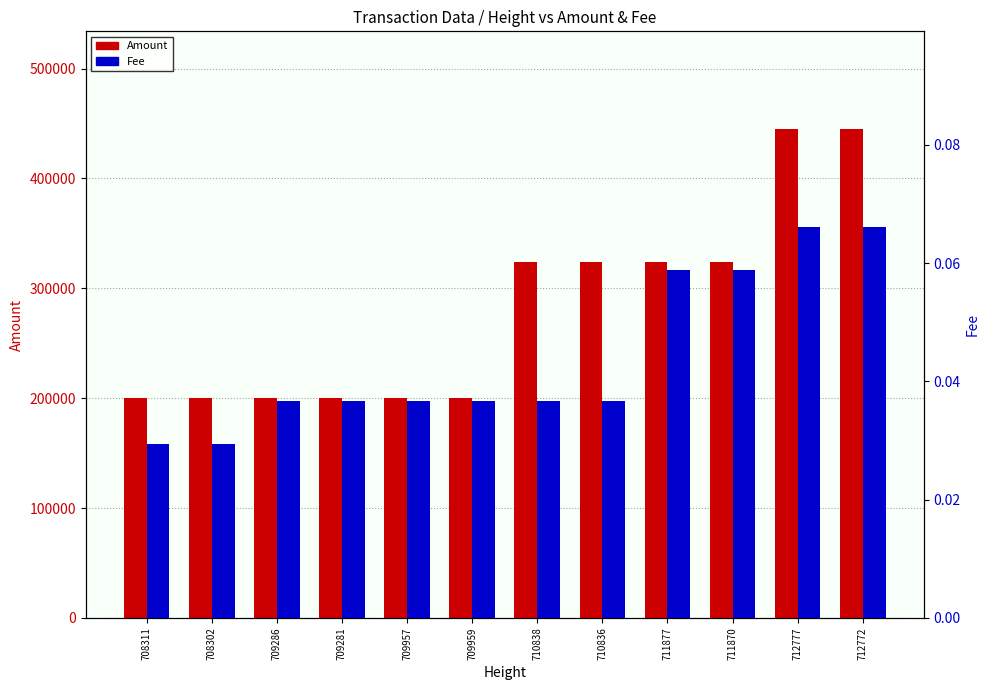

Reading left to right, list all the values displayed in this chart.

Amount: 199997.5	199997.6	199993.7	199993.7	199989.0	199989.0	323984.9	323984.9	323977.7	323977.8	444969.5	444969.6
Fee: 0.0	0.0	0.0	0.0	0.0	0.0	0.0	0.0	0.1	0.1	0.1	0.1